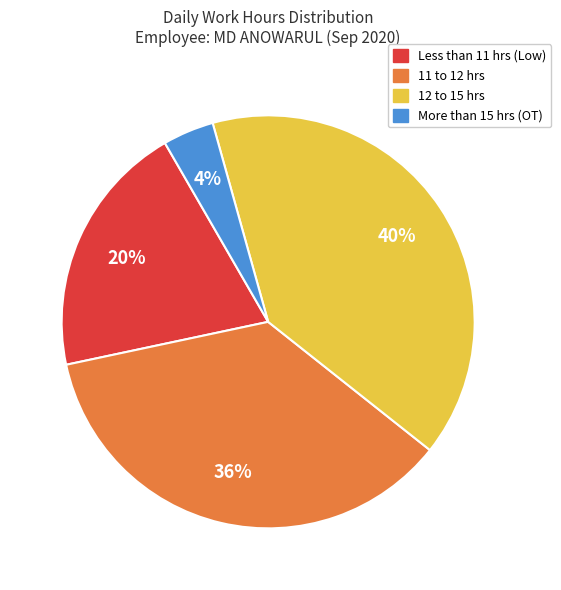

Does Less than 11 hrs (Low) represent more than half of the total?

No